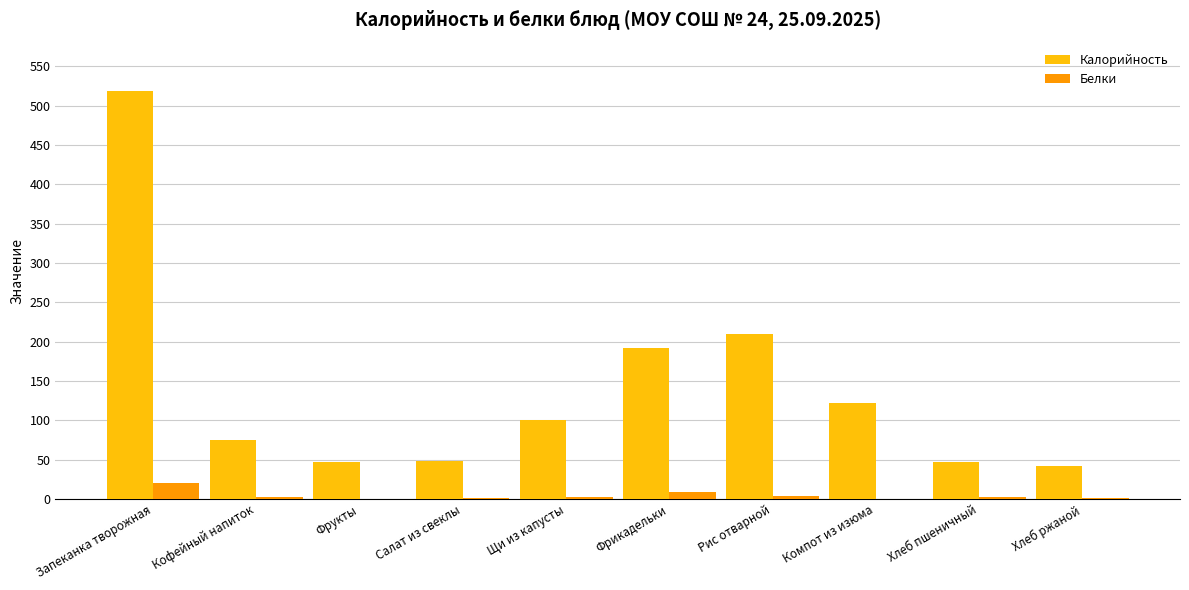

Between Запеканка творожная and Хлеб ржаной, which series saw the biggest shift?

Калорийность